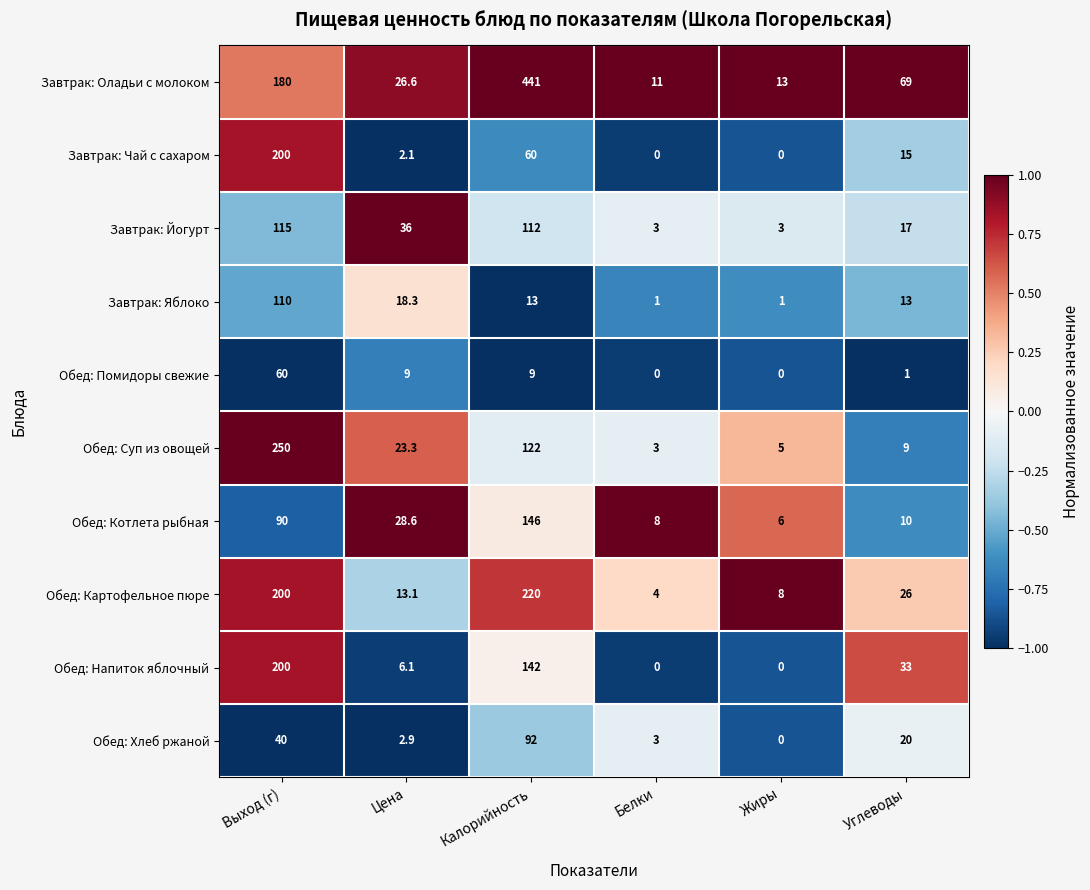

At which label does Завтрак: Чай с сахаром first exceed 15?

Выход (г)